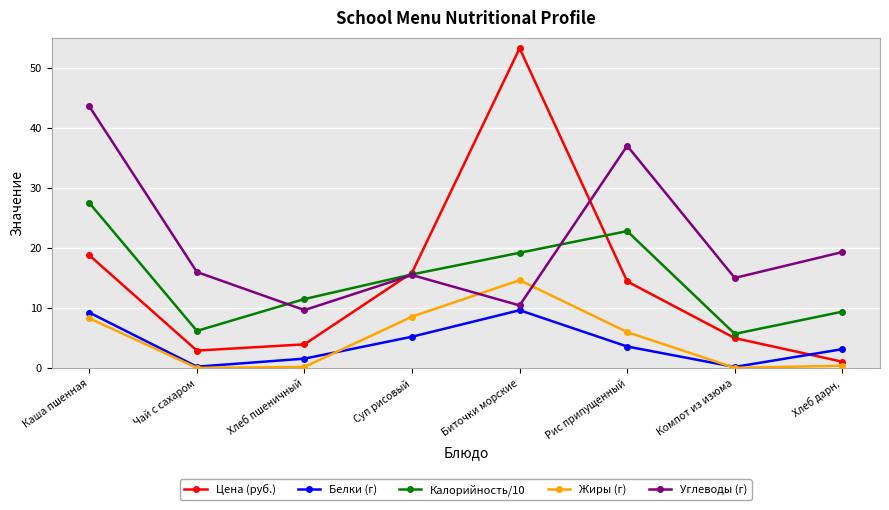

What are all the series names shown in the legend?

Цена (руб.), Белки (г), Калорийность/10, Жиры (г), Углеводы (г)